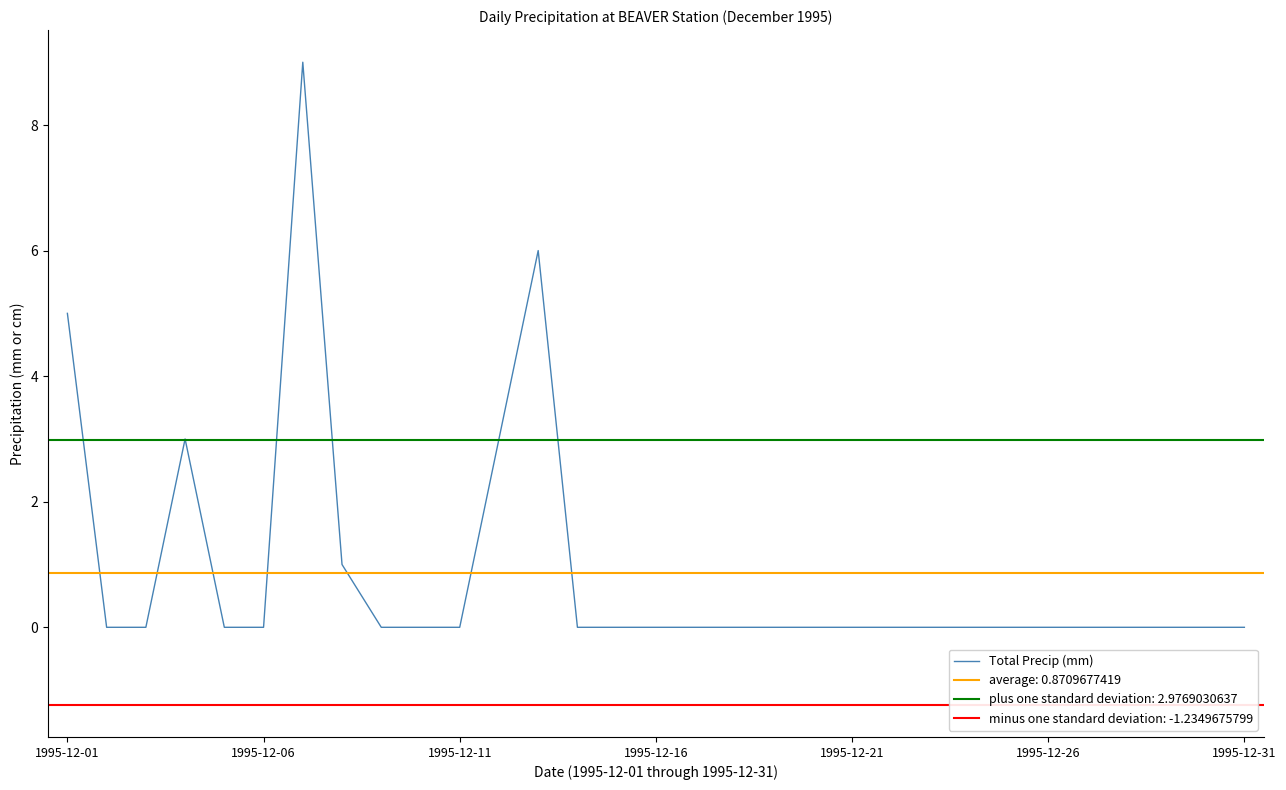

How many points are higher than both their immediate neighbors (excluding endpoints)?

3